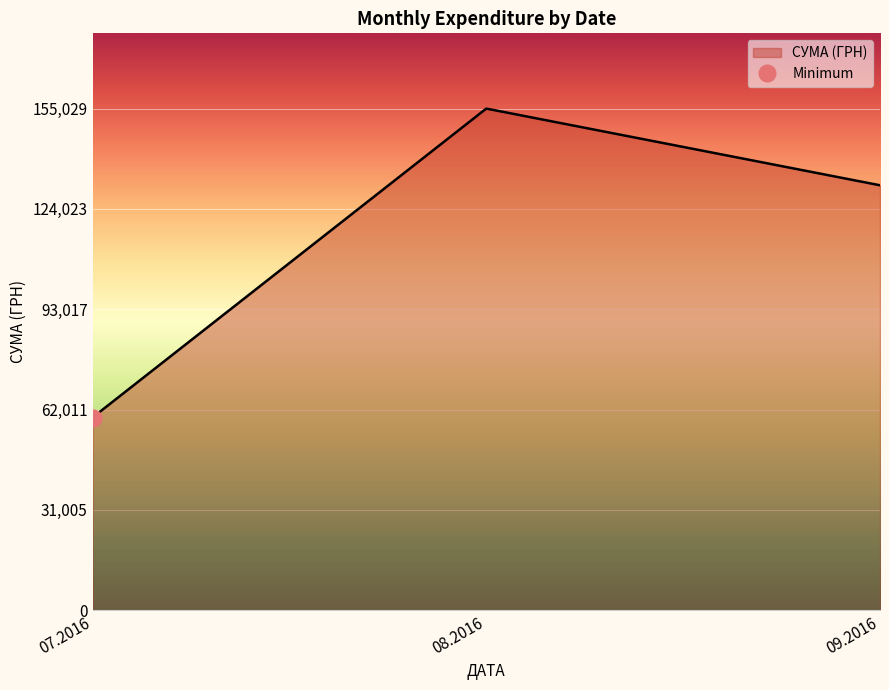

List the labels in order of СУМА (ГРН) value, smallest first.

07.2016, 09.2016, 08.2016